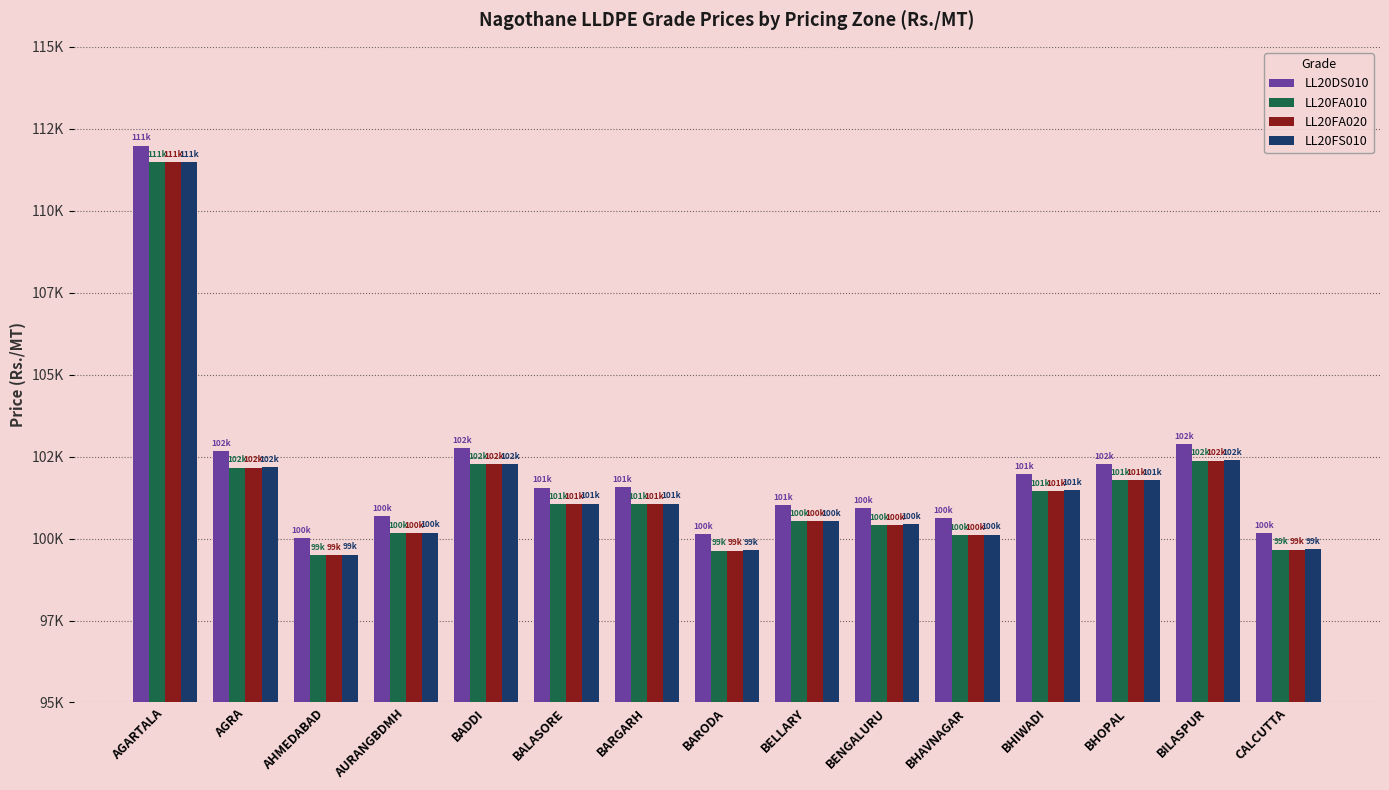

Are the bars grouped side by side (vs. stacked)?

Yes